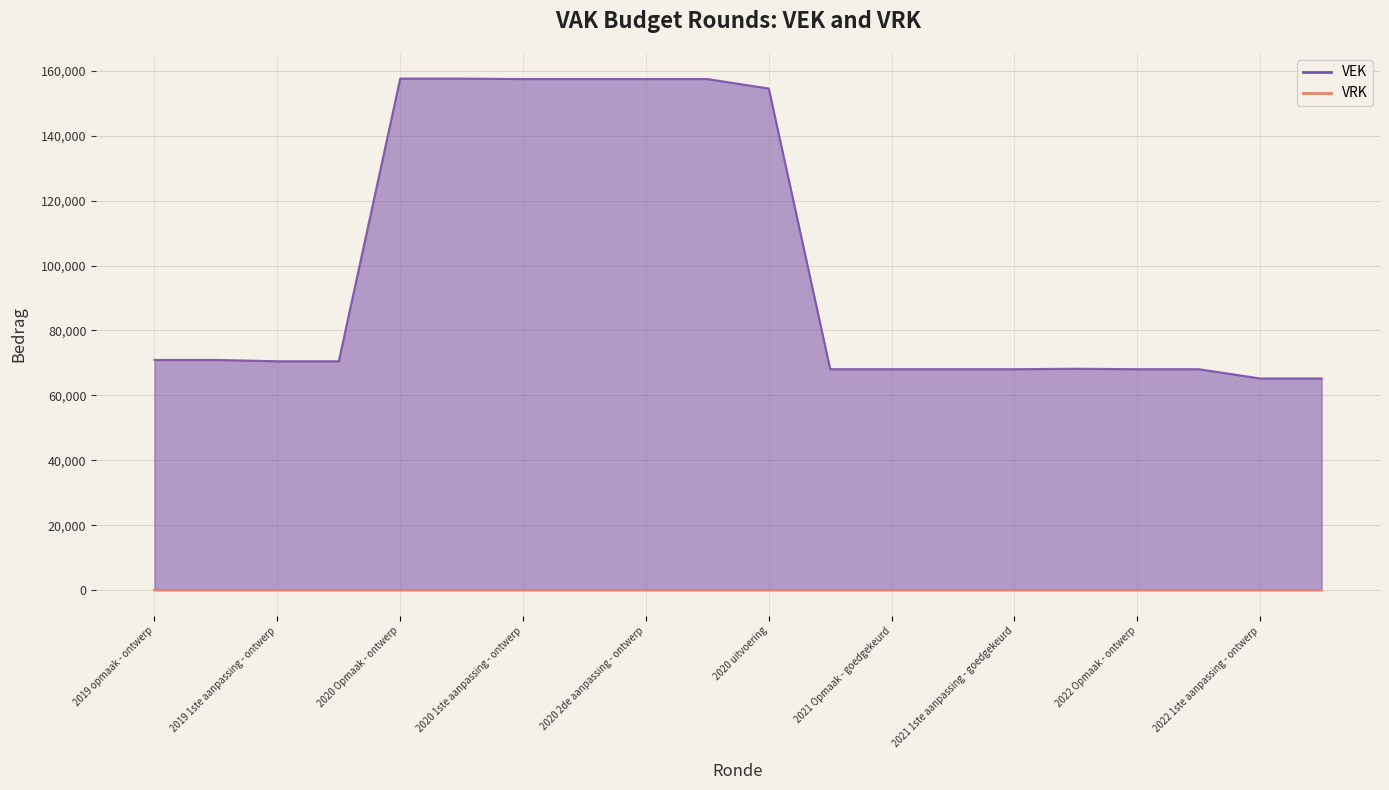

Rank the categories by value from lowest to highest.

2022 1ste aanpassing - ontwerp, 2022 1ste aanpassing - goedgekeurd, 2021 Opmaak - ontwerp, 2021 Opmaak - goedgekeurd, 2021 1ste aanpassing - ontwerp, 2021 1ste aanpassing - goedgekeurd, 2022 Opmaak - ontwerp, 2022 Opmaak - goedgekeurd, 2021 uitvoering, 2019 1ste aanpassing - ontwerp, 2019 1ste aanpassing - goedgekeurd, 2019 opmaak - ontwerp, 2019 opmaak - goedgekeurd, 2020 uitvoering, 2020 1ste aanpassing - ontwerp, 2020 1ste aanpassing - goedgekeurd, 2020 2de aanpassing - ontwerp, 2020 2de aanpassing - goedgekeurd, 2020 Opmaak - ontwerp, 2020 Opmaak - goedgekeurd